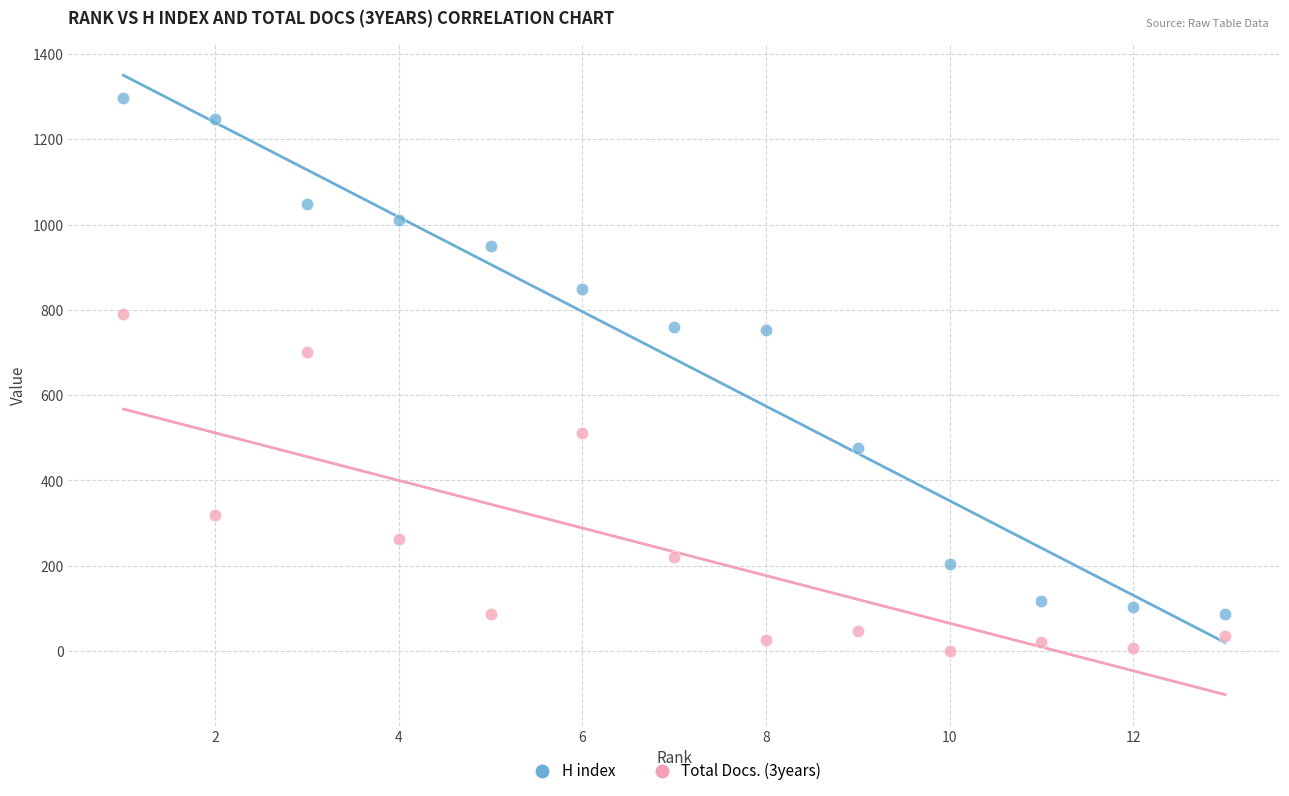

What are all the series names shown in the legend?

H index, Total Docs. (3years)